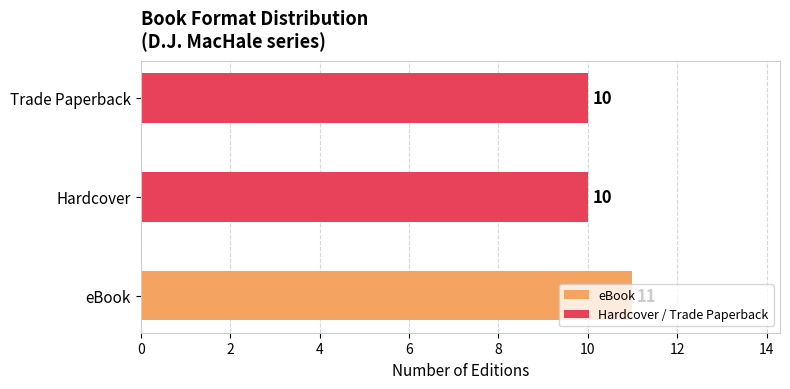

Which has a higher value, eBook or Trade Paperback?

eBook